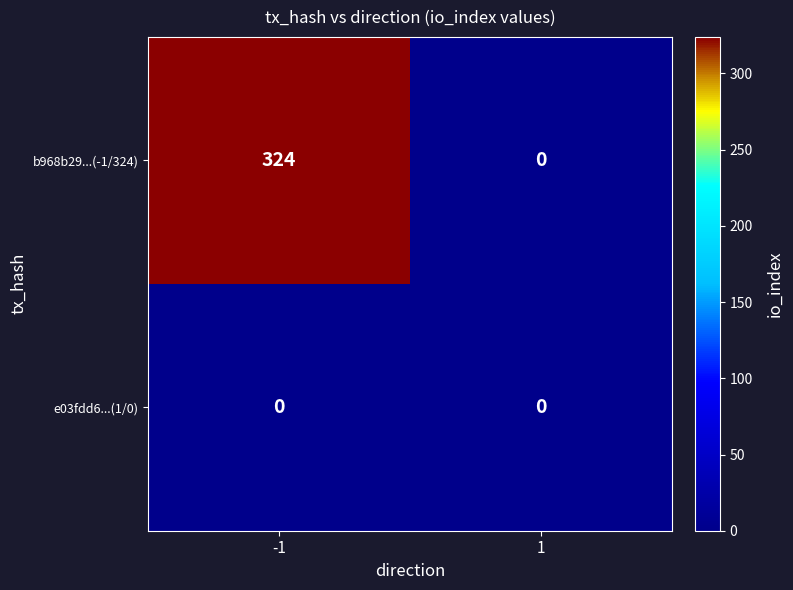

Rank the series by their maximum value, from lowest to highest.

e03fdd6...(1/0), b968b29...(-1/324)